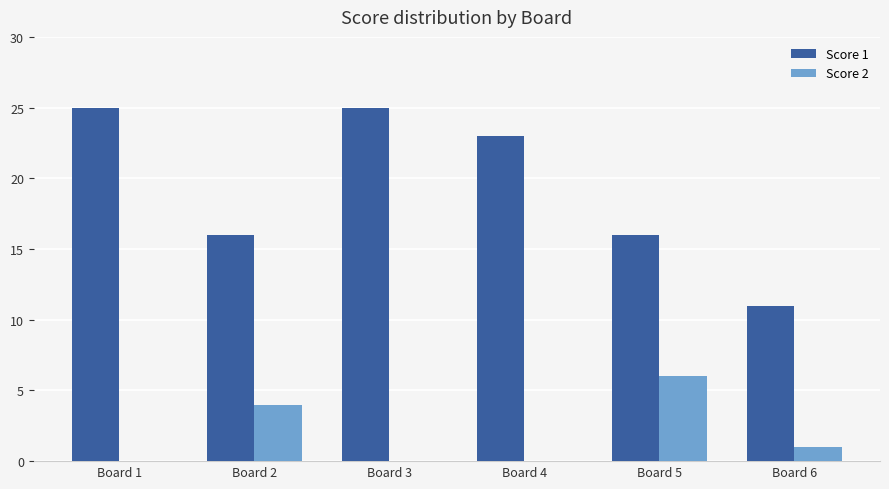

Which series has the largest total across all categories?

Score 1